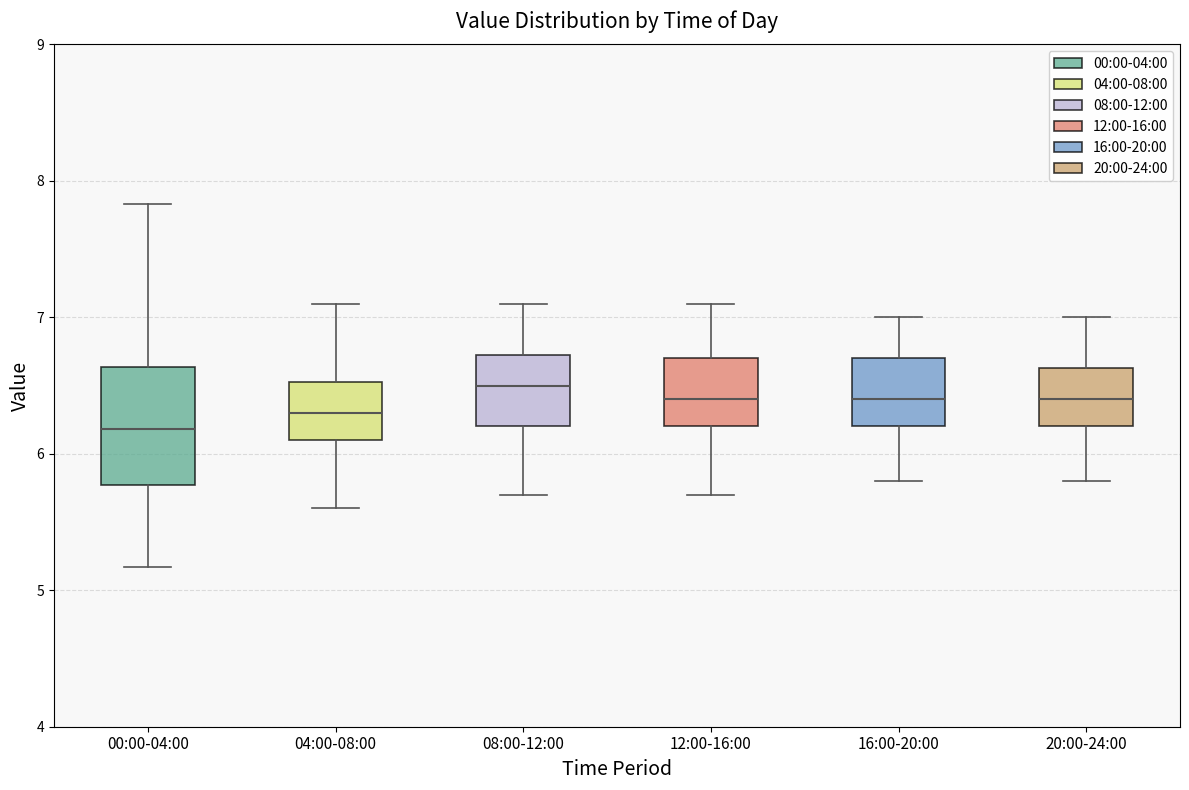

Reading left to right, transcribe this box plot: for each box, give where its median line is, the range the box spans, and where its two whiskers end, as read against the y-axis. The values are not printed on the chart, so give them approximately, as read against the axis.

00:00-04:00: median 6.2, box 5.8 to 6.6, whiskers 5.2 to 7.8
04:00-08:00: median 6.3, box 6.1 to 6.5, whiskers 5.6 to 7.1
08:00-12:00: median 6.5, box 6.2 to 6.7, whiskers 5.7 to 7.1
12:00-16:00: median 6.4, box 6.2 to 6.7, whiskers 5.7 to 7.1
16:00-20:00: median 6.4, box 6.2 to 6.7, whiskers 5.8 to 7.0
20:00-24:00: median 6.4, box 6.2 to 6.6, whiskers 5.8 to 7.0